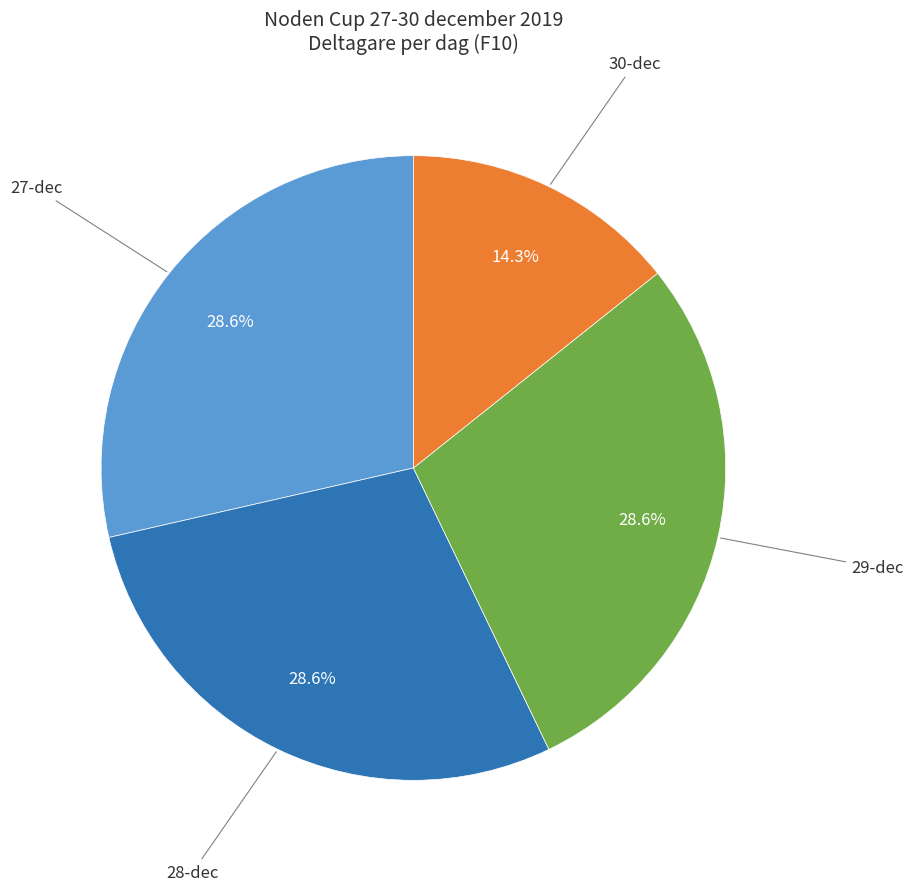

Is there any slice that represents more than half of the pie?

No